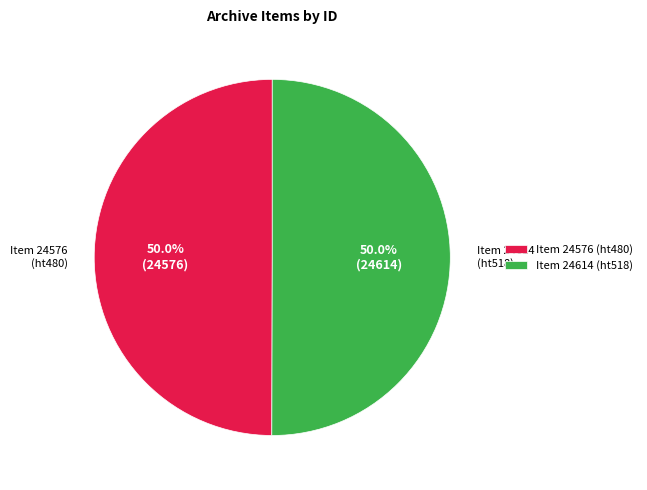

What is the ratio of the value at Item 24576 (ht480) to the value at Item 24614 (ht518)?

1.0